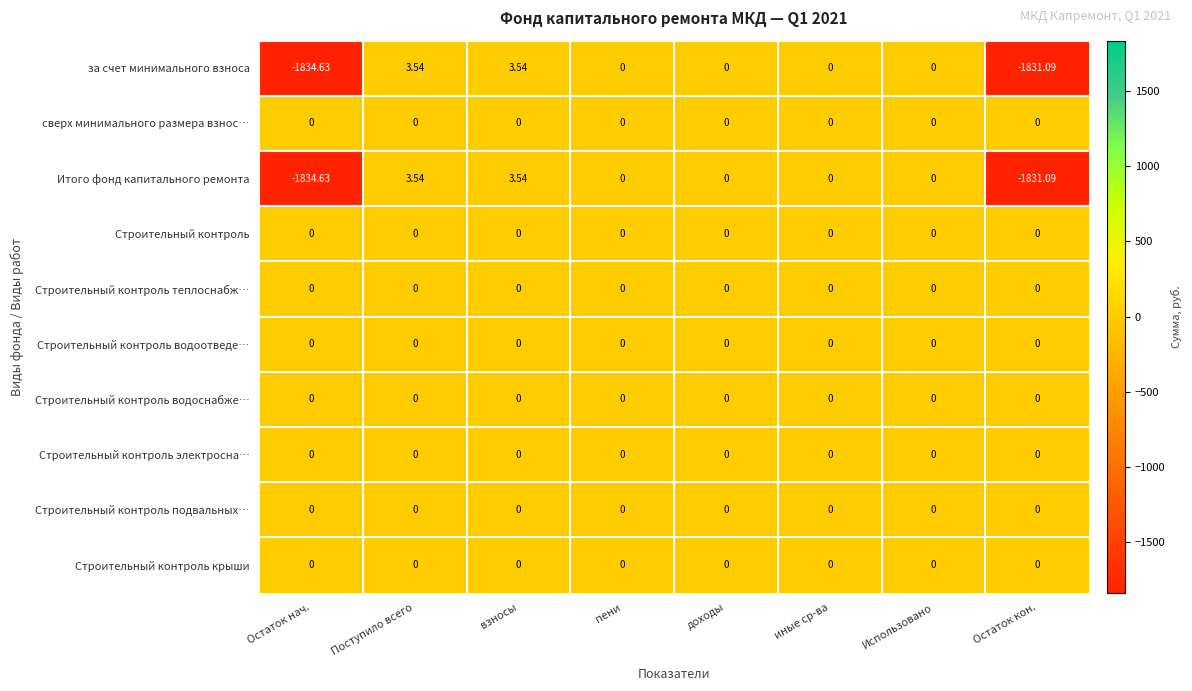

Which category has the lowest value across all series?

Остаток нач.